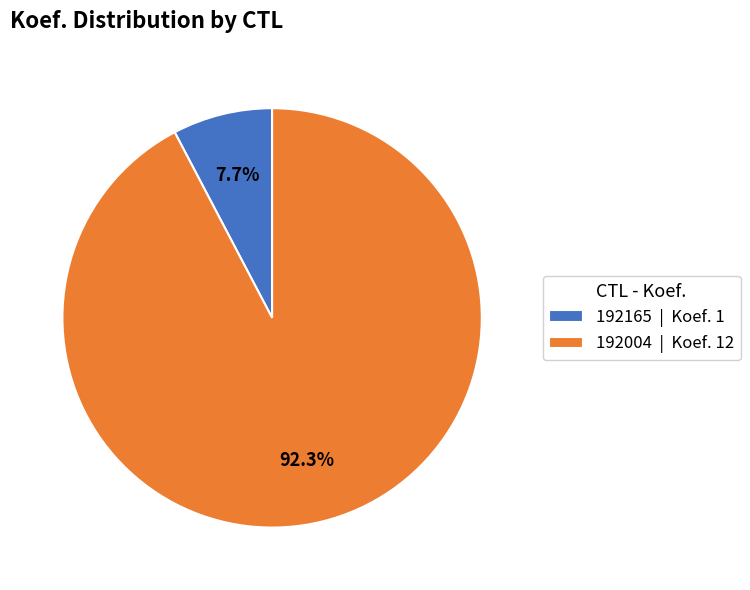

Which category has the smallest portion of the pie?

192165